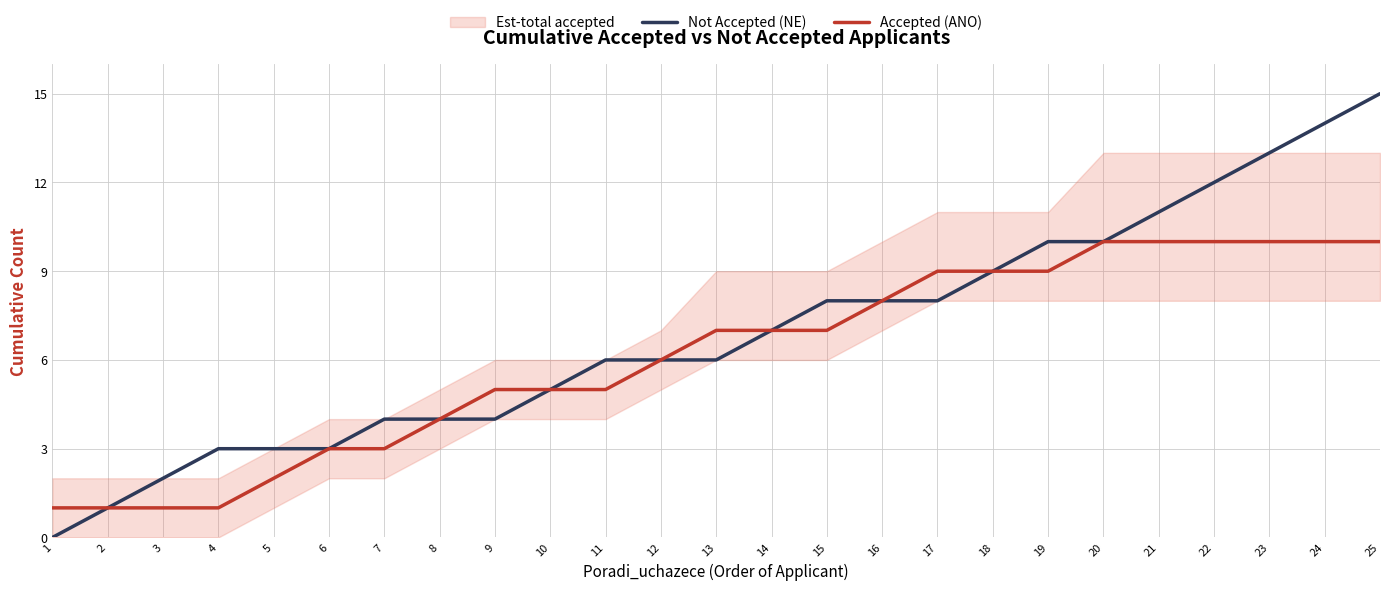

Which series has the largest total across all categories?

Not Accepted (NE)